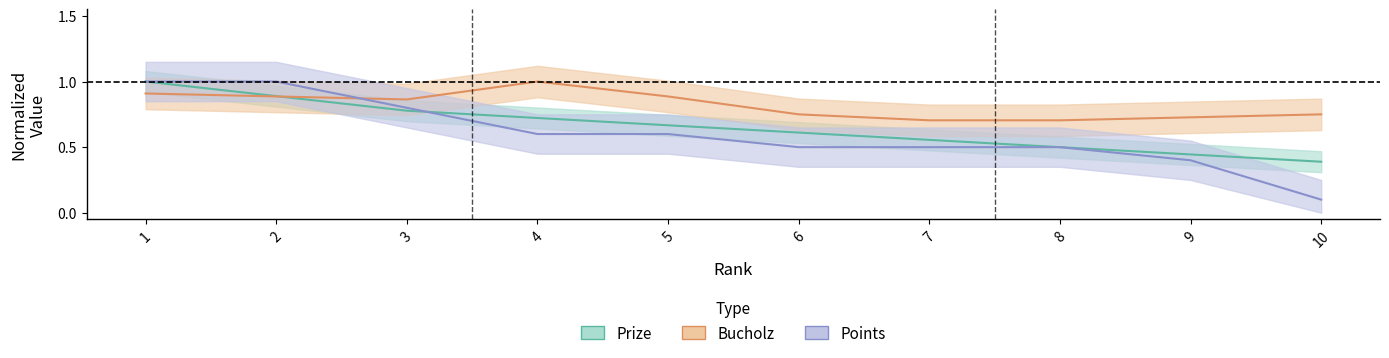

Reading right to left, extract all data points from this chart.

Prize: 0.4	0.4	0.5	0.6	0.6	0.7	0.7	0.8	0.9	1.0
Bucholz: 0.8	0.7	0.7	0.7	0.8	0.9	1.0	0.9	0.9	0.9
Points: 0.1	0.4	0.5	0.5	0.5	0.6	0.6	0.8	1.0	1.0